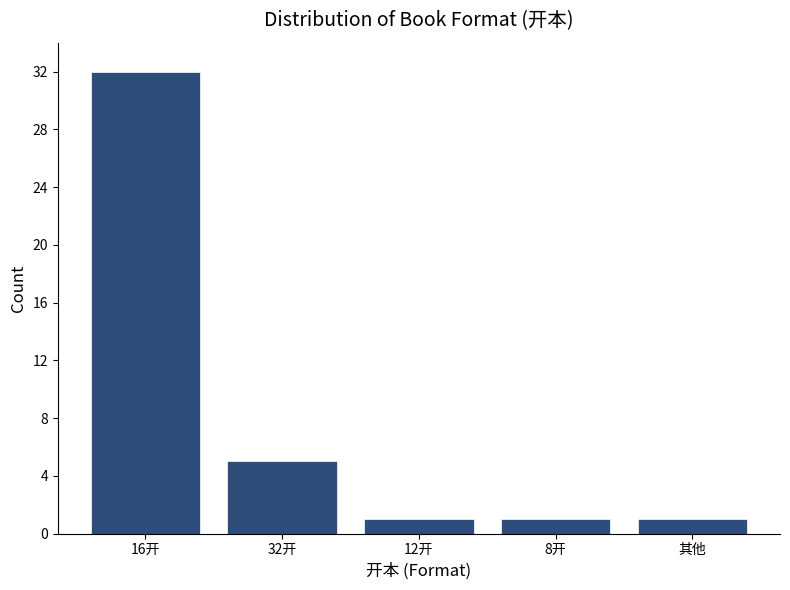

What is the sum of the values at 12开 and 16开?

33